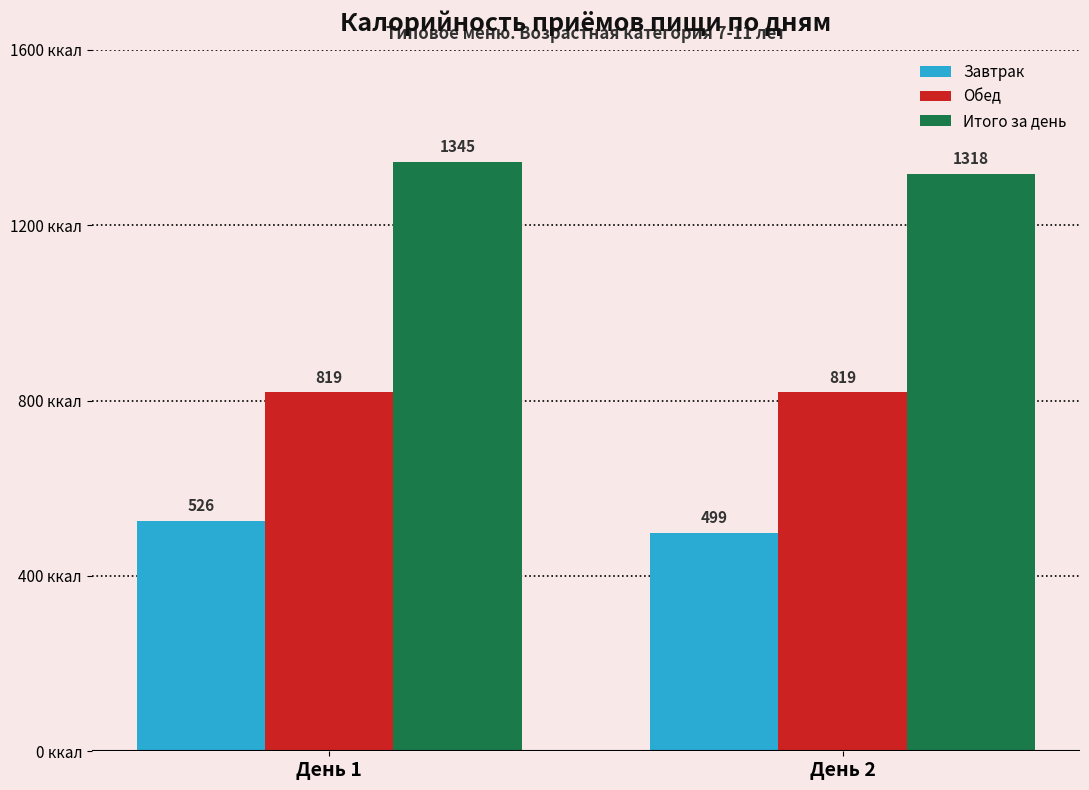

What is the difference between the highest and lowest values at День 1?

819